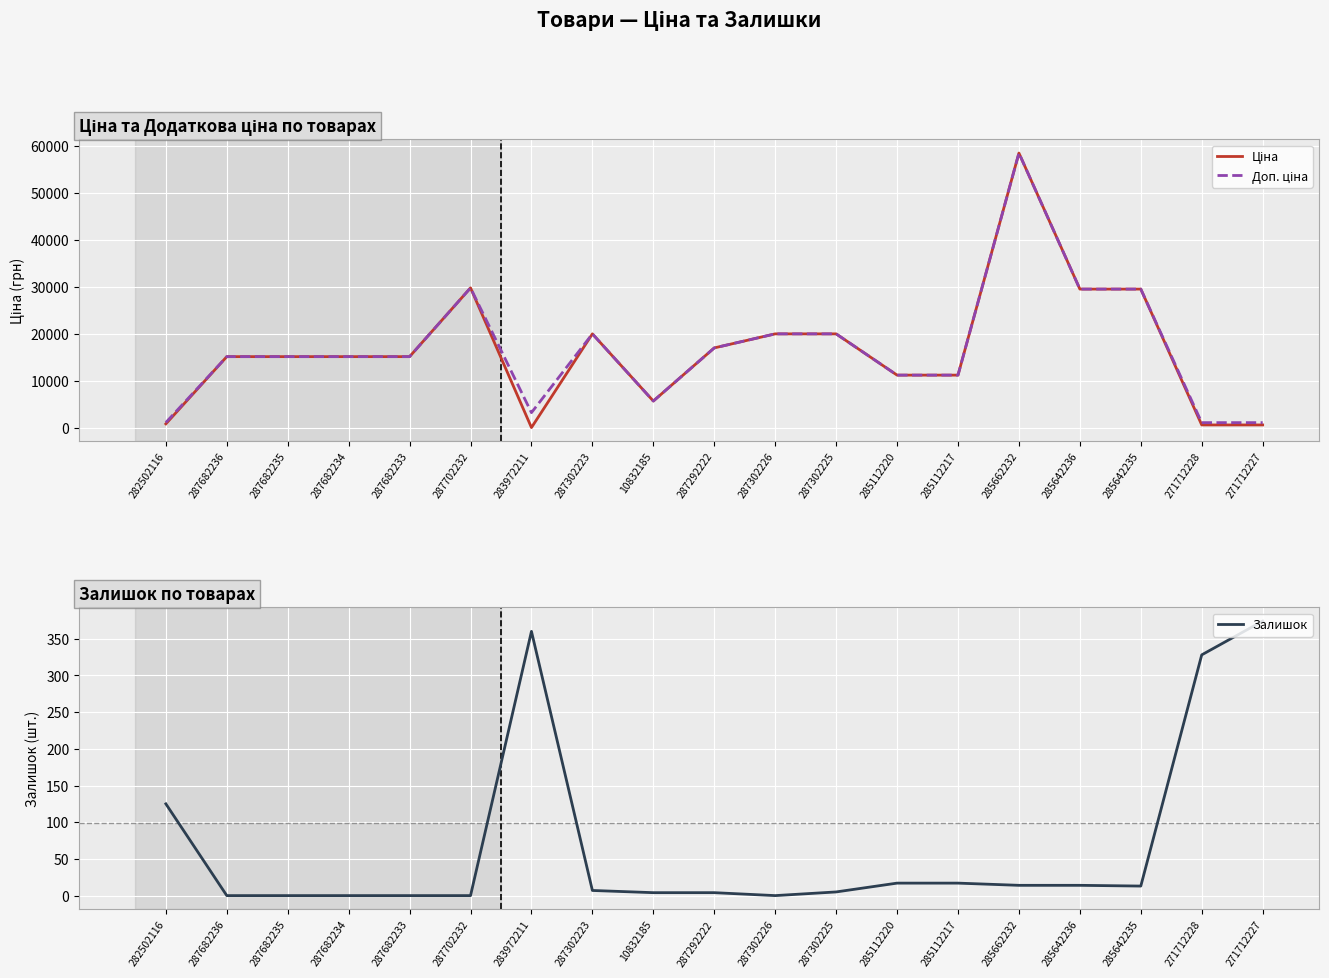

Reading right to left, extract all data points from this chart.

Ціна: 589.9	589.9	29491.5	29491.5	58426.5	11188.2	11188.2	19964.2	19964.2	16976.3	5673.8	19964.2	32.0	29747.2	15120.0	15120.0	15120.0	15120.0	818.5
Доп. ціна: 1081.7	1081.7	29491.5	29491.5	58426.5	11188.2	11188.2	19964.2	19964.2	16976.3	5673.8	19964.2	3205.0	29747.2	15120.0	15120.0	15120.0	15120.0	1109.2
Залишок: 374.0	328.0	13.0	14.0	14.0	17.0	17.0	5.0	0.0	4.0	4.0	7.0	360.0	0.0	0.0	0.0	0.0	0.0	125.0